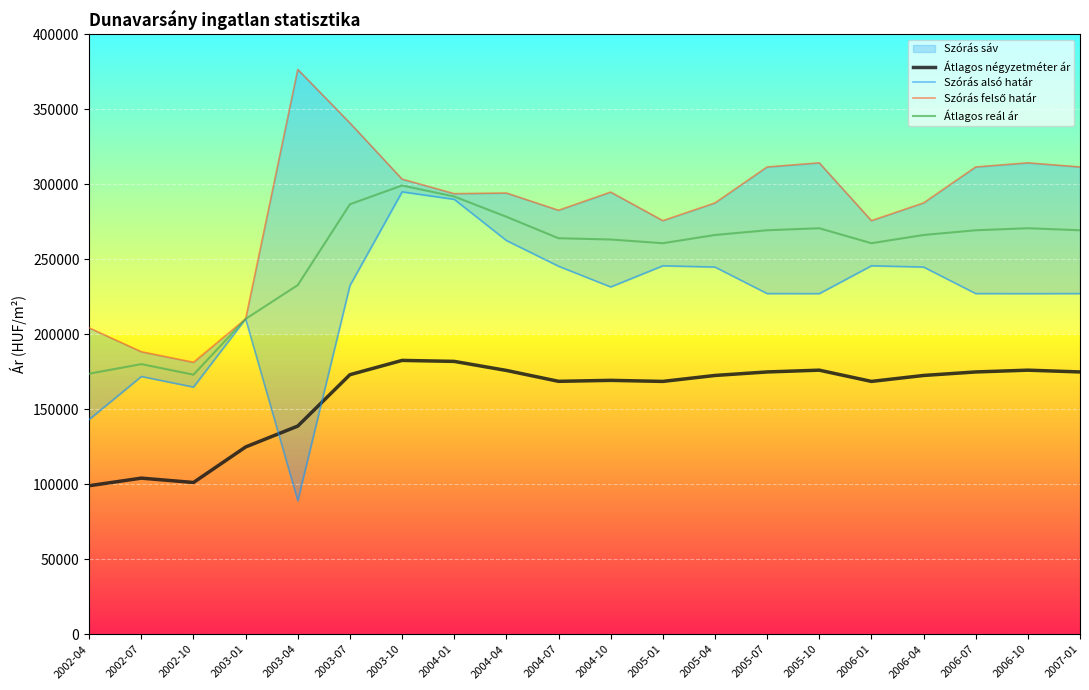

Does the chart display data point markers on the line(s)?

No